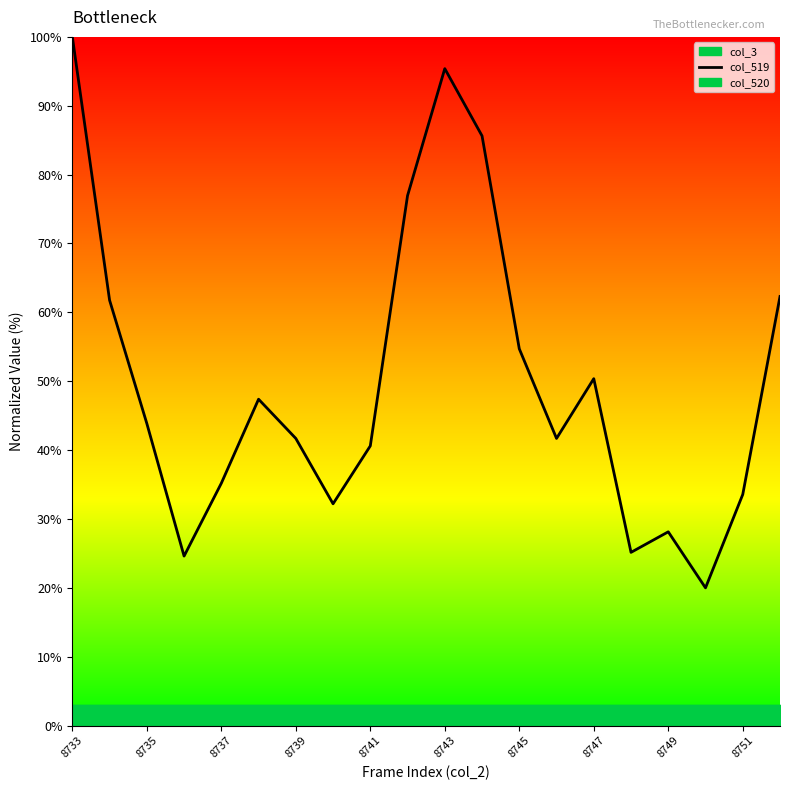

What is the value of the 7th point from the left?

41.7